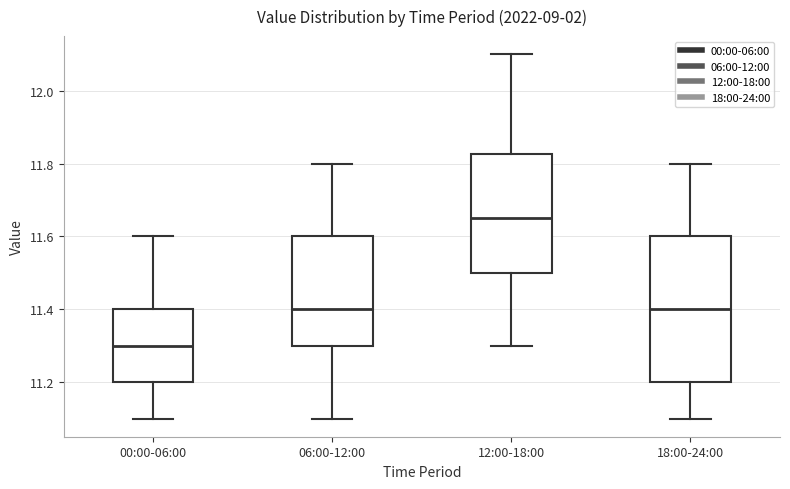

Which box has the highest median line?

12:00-18:00